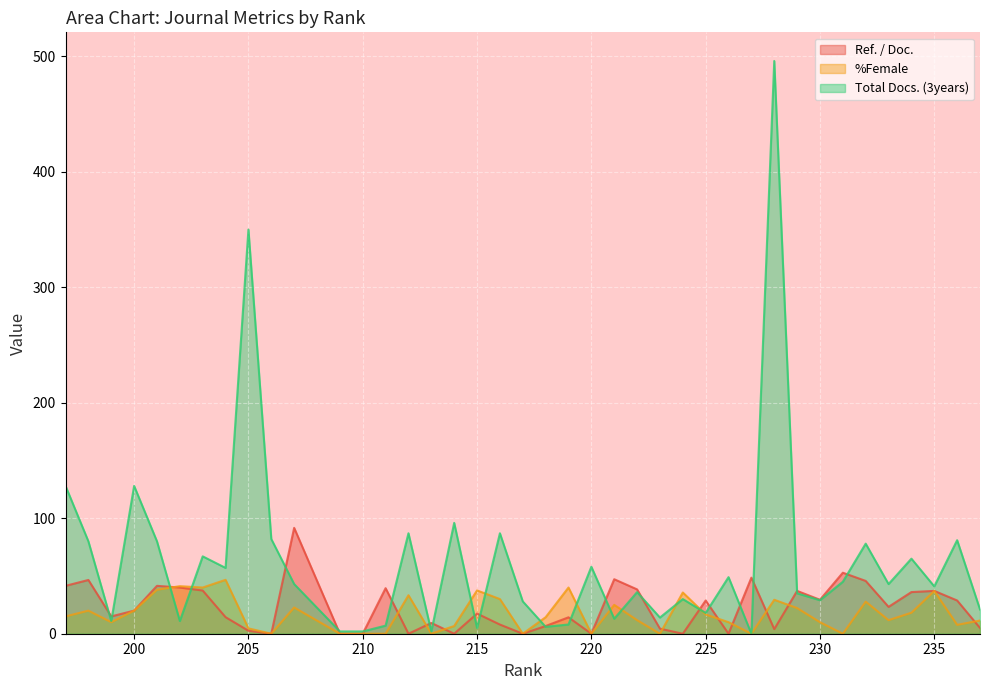

What are all the series names shown in the legend?

Ref. / Doc., %Female, Total Docs. (3years)